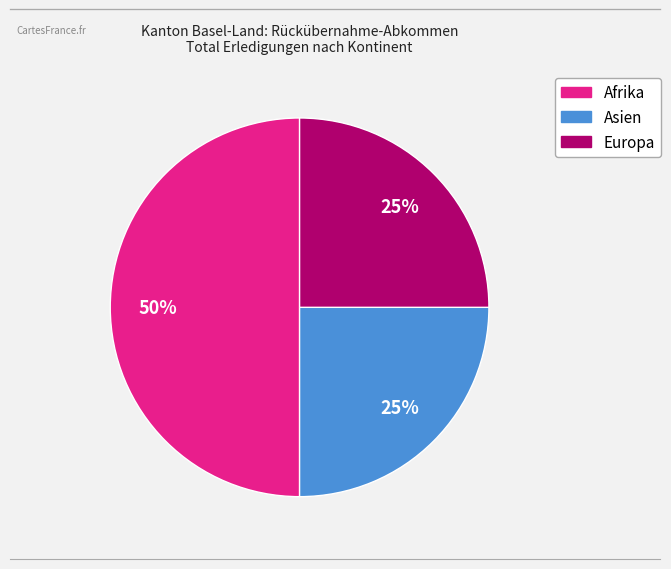

To the nearest percent, what is the average slice percentage?

33%